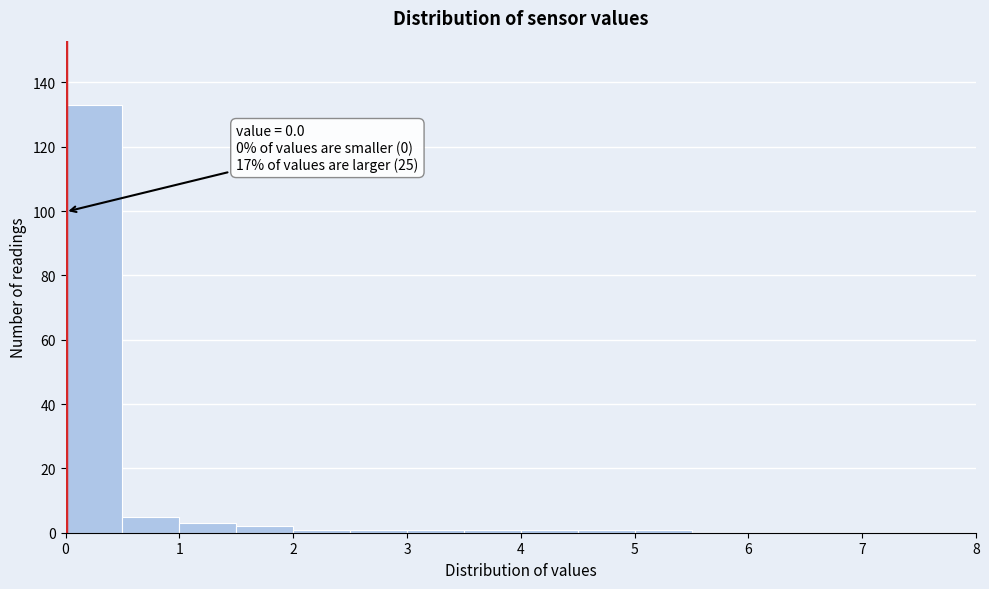

Over which range of the x-axis is the bar tallest?

0.0 to 0.5